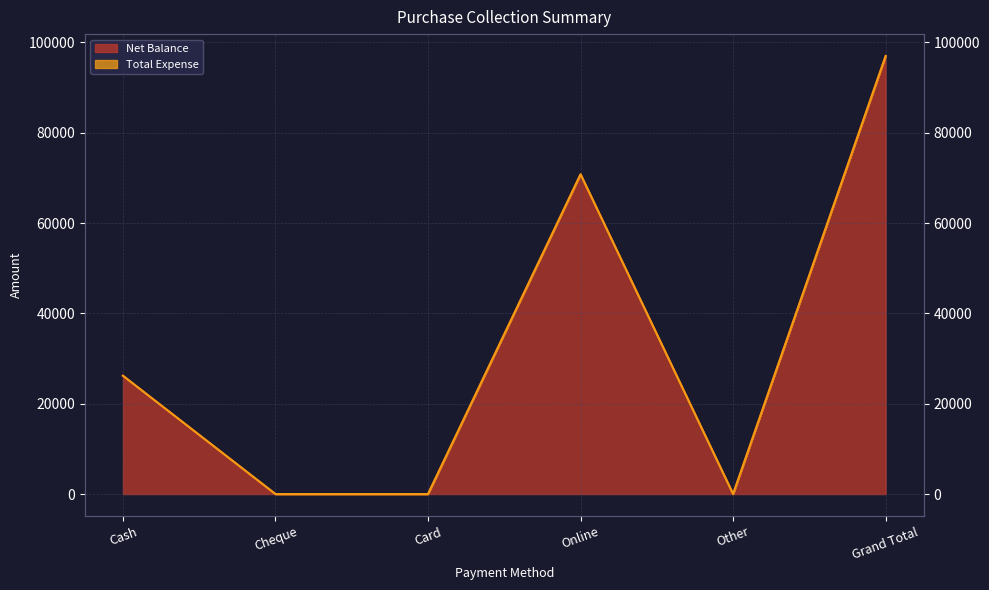

What is the change in value from Cheque to Grand Total?

+97000